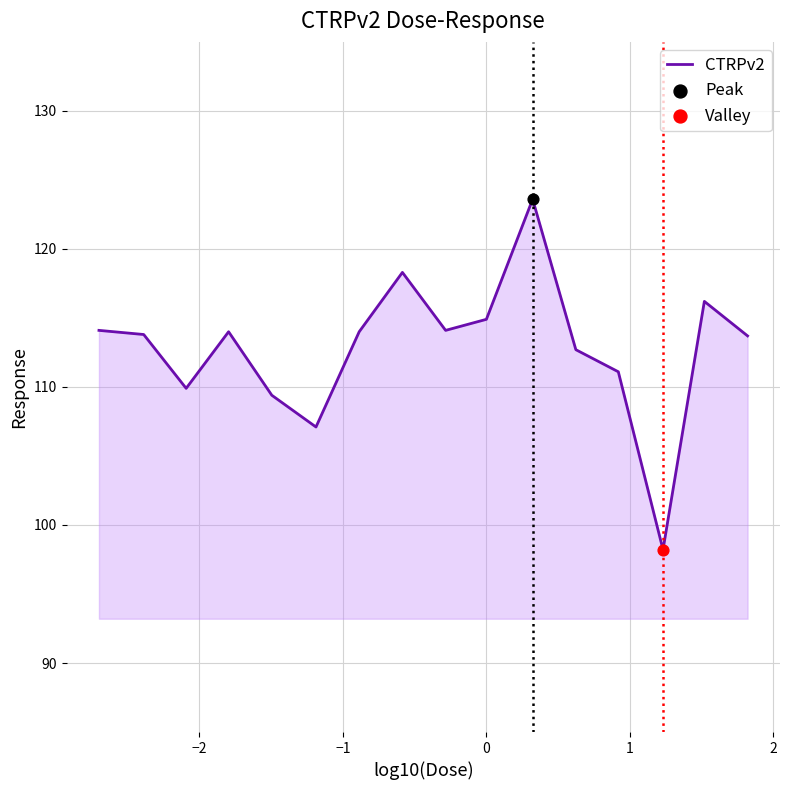

What is the minimum value shown in the chart?

98.2